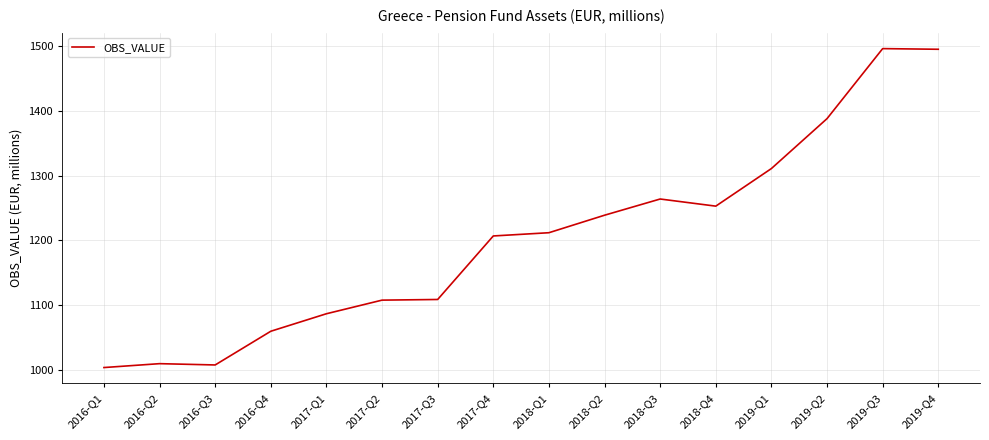

What is the change in value from 2016-Q3 to 2017-Q4?

+199